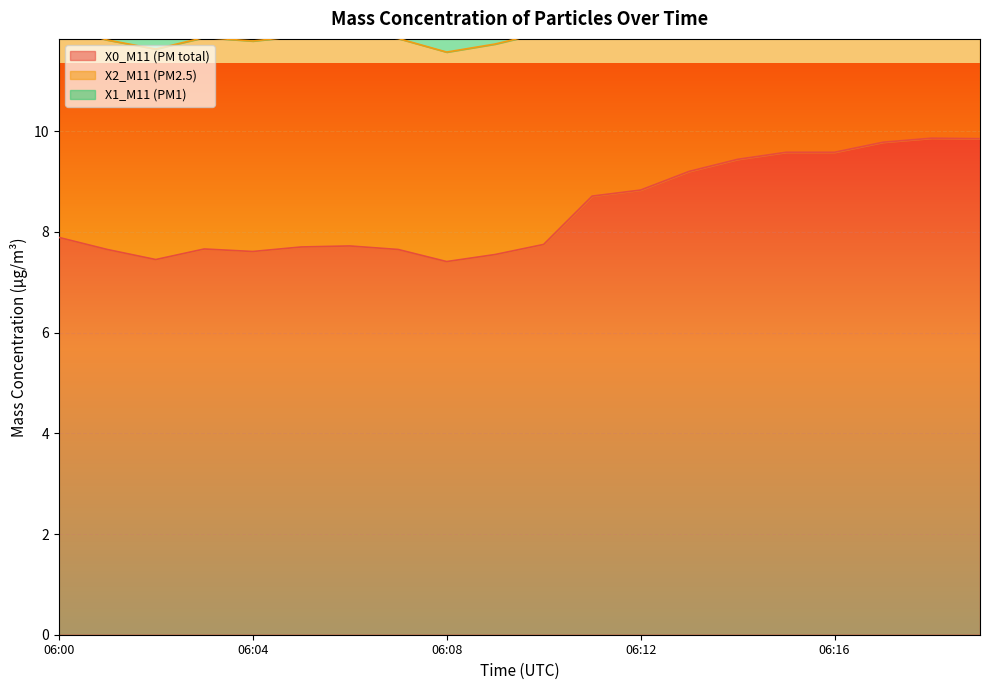

Where is X0_M11 (PM total) nearest to the value 8?

06:00